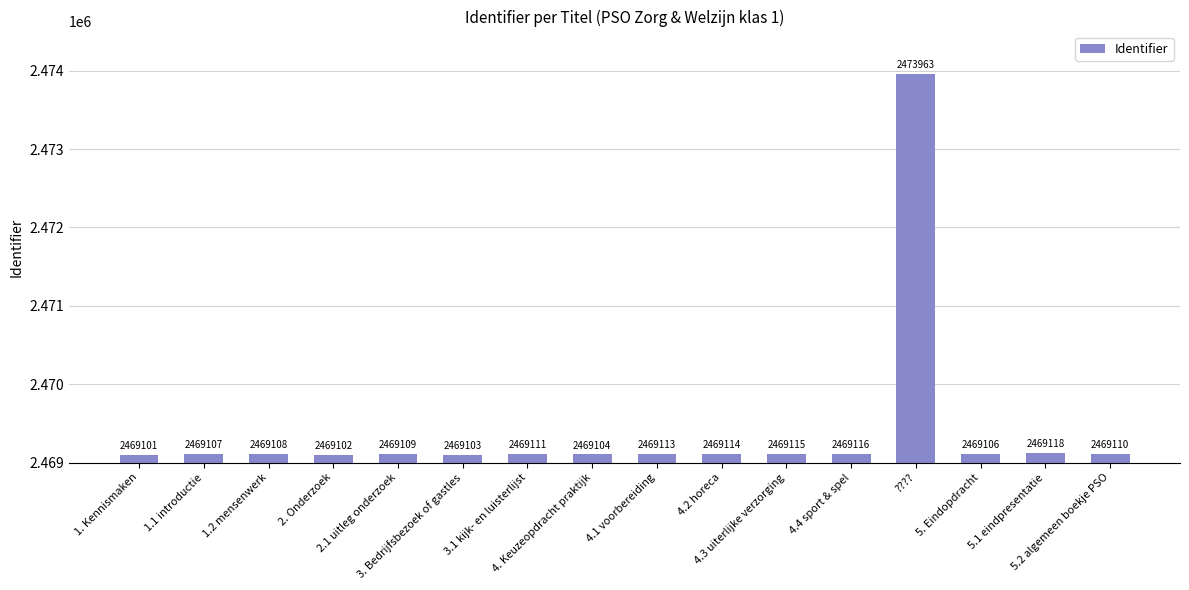

How many values are below 2469110?

8